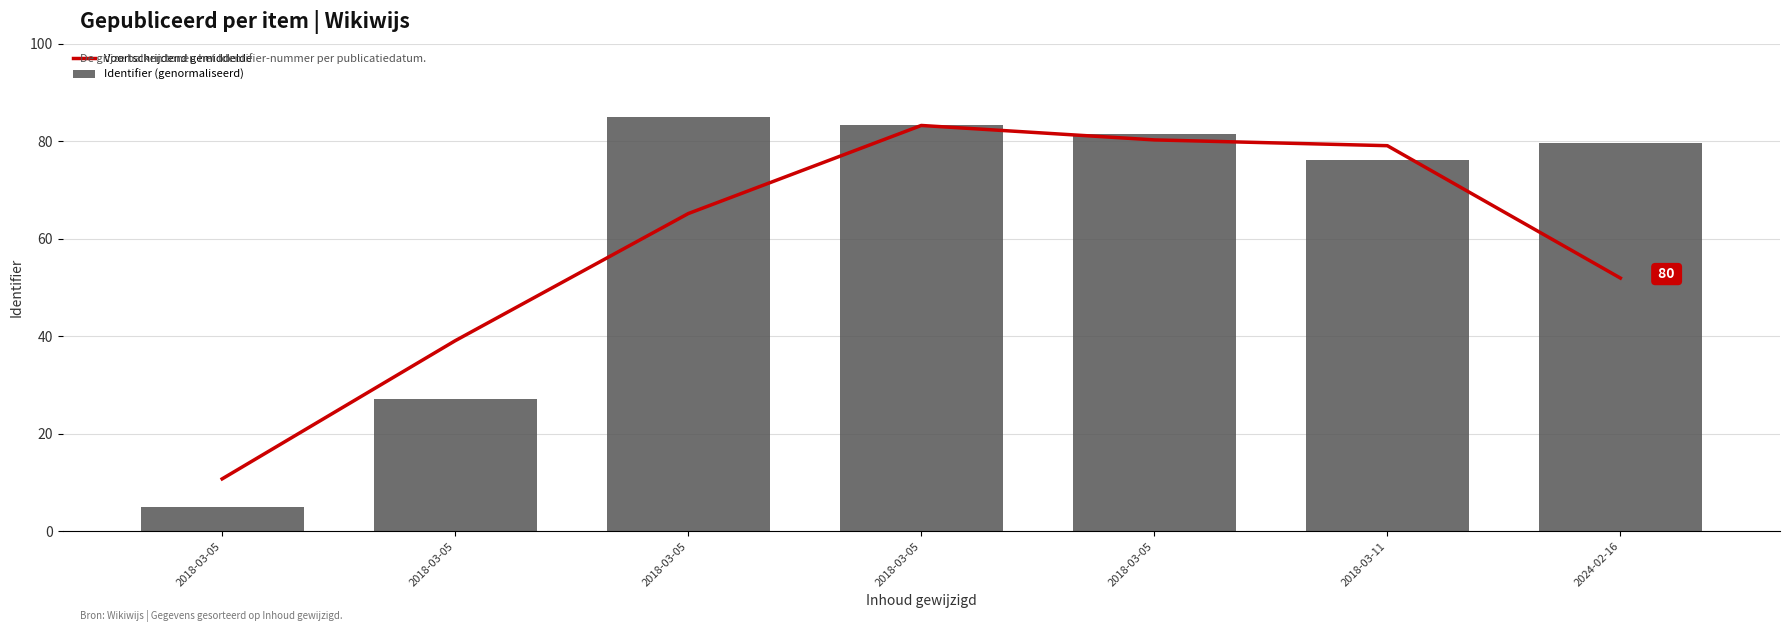

The Voortschrijdend gemiddelde series shows 19.0 at 2018-03-05. True or false?

False